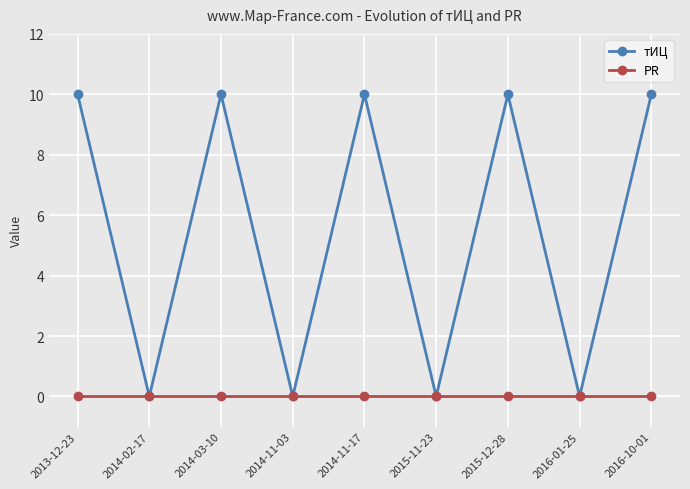

List the series in order of their peak value, lowest first.

PR, тИЦ